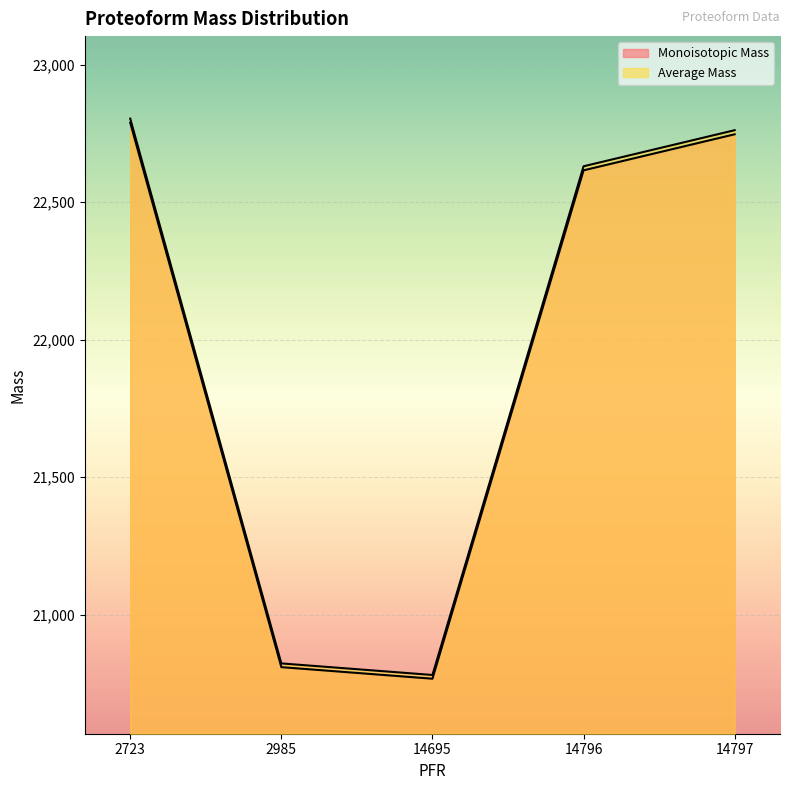

Is it true that Monoisotopic Mass equals 20767.2 at 14695?

True